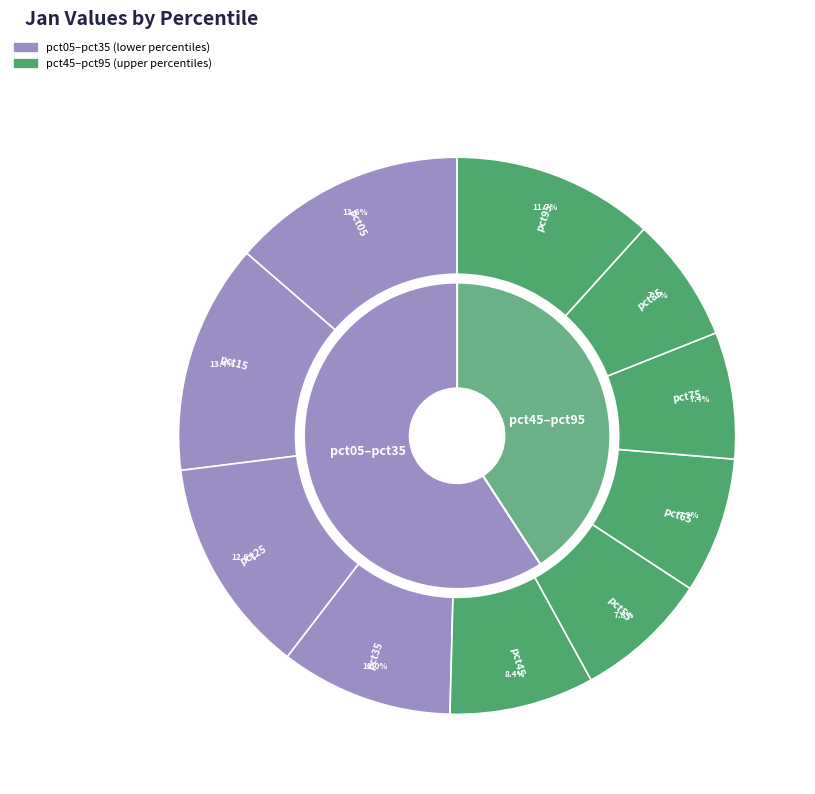

How many slices are in this pie chart?

10